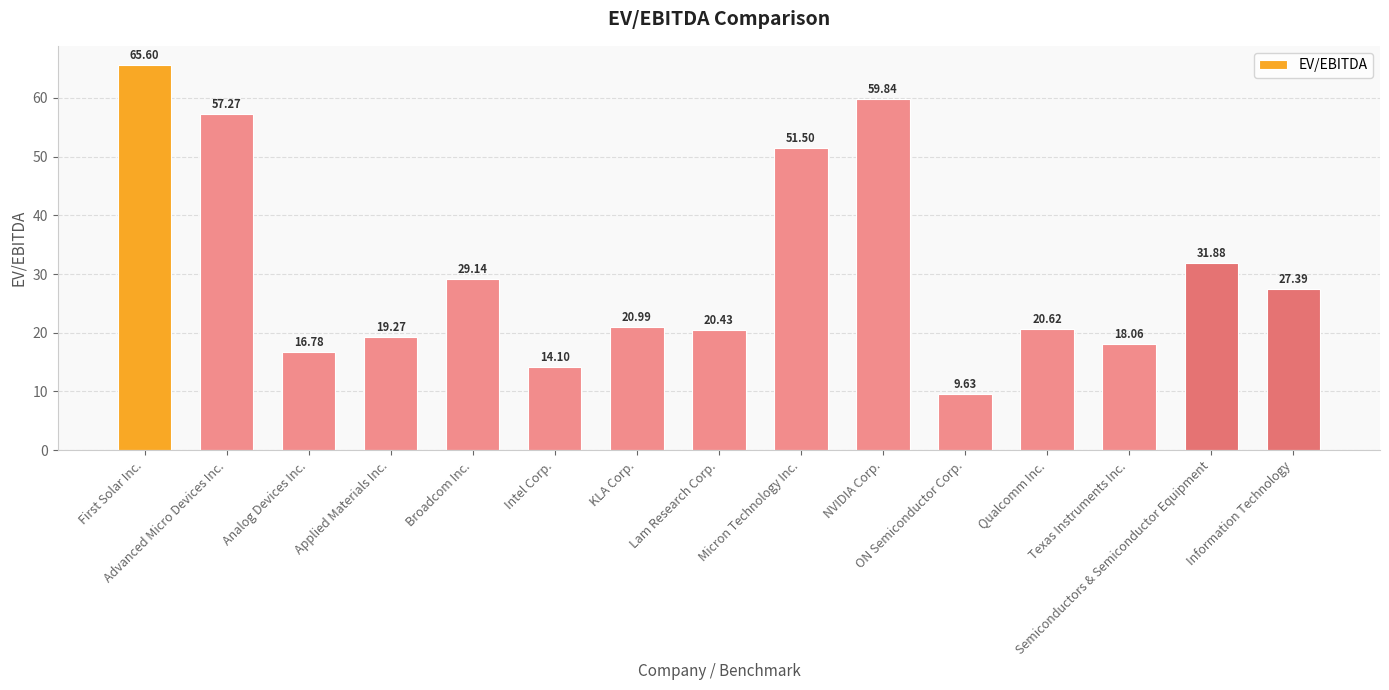

What is the sum of all values?

462.5